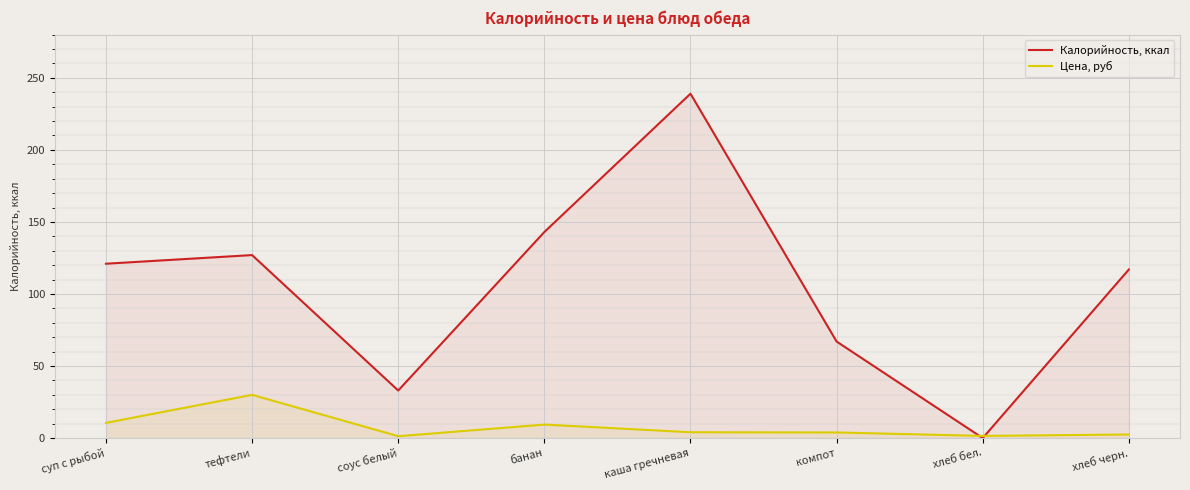

At which label does Калорийность, ккал reach its minimum?

хлеб бел.